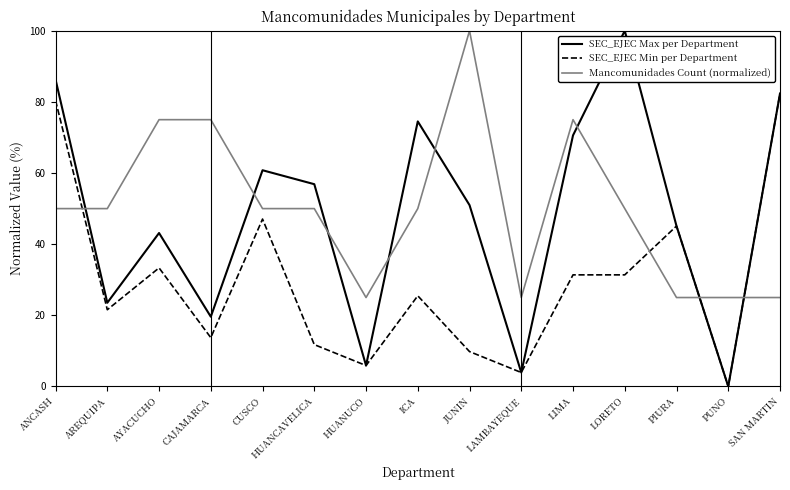

Reading left to right, extract all data points from this chart.

SEC_EJEC Max per Department: ANCASH=86.3	AREQUIPA=23.5	AYACUCHO=43.1	CAJAMARCA=19.6	CUSCO=60.8	HUANCAVELICA=56.9	HUANUCO=5.9	ICA=74.5	JUNIN=51.0	LAMBAYEQUE=3.9	LIMA=70.6	LORETO=100.0	PIURA=45.1	PUNO=0.0	SAN MARTIN=82.4
SEC_EJEC Min per Department: ANCASH=80.4	AREQUIPA=21.6	AYACUCHO=33.3	CAJAMARCA=13.7	CUSCO=47.1	HUANCAVELICA=11.8	HUANUCO=5.9	ICA=25.5	JUNIN=9.8	LAMBAYEQUE=3.9	LIMA=31.4	LORETO=31.4	PIURA=45.1	PUNO=0.0	SAN MARTIN=82.4
Mancomunidades Count (normalized): ANCASH=50.0	AREQUIPA=50.0	AYACUCHO=75.0	CAJAMARCA=75.0	CUSCO=50.0	HUANCAVELICA=50.0	HUANUCO=25.0	ICA=50.0	JUNIN=100.0	LAMBAYEQUE=25.0	LIMA=75.0	LORETO=50.0	PIURA=25.0	PUNO=25.0	SAN MARTIN=25.0